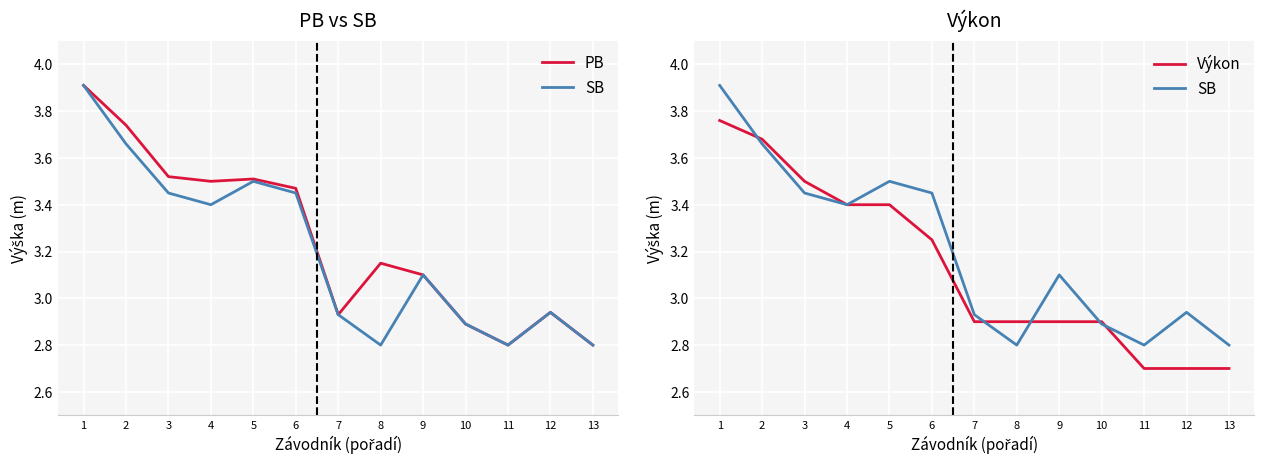

Reading right to left, list all the values displayed in this chart.

PB: 13=2.8	12=2.9	11=2.8	10=2.9	9=3.1	8=3.1	7=2.9	6=3.5	5=3.5	4=3.5	3=3.5	2=3.7	1=3.9
SB: 13=2.8	12=2.9	11=2.8	10=2.9	9=3.1	8=2.8	7=2.9	6=3.5	5=3.5	4=3.4	3=3.5	2=3.7	1=3.9
Výkon: 13=2.7	12=2.7	11=2.7	10=2.9	9=2.9	8=2.9	7=2.9	6=3.2	5=3.4	4=3.4	3=3.5	2=3.7	1=3.8